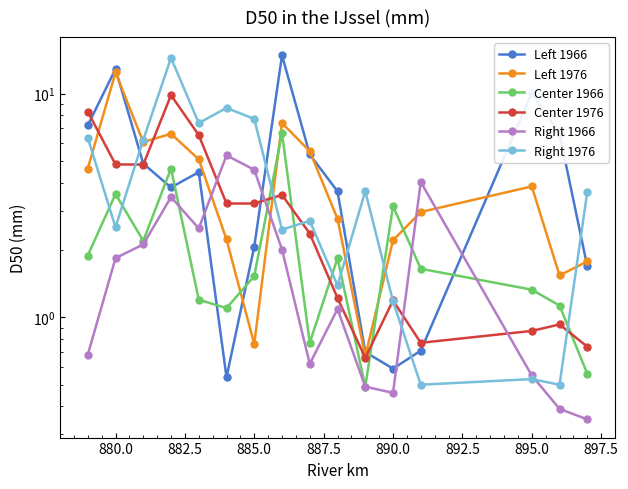

Which series changed the most between 887.5 and 890.0?

Left 1966